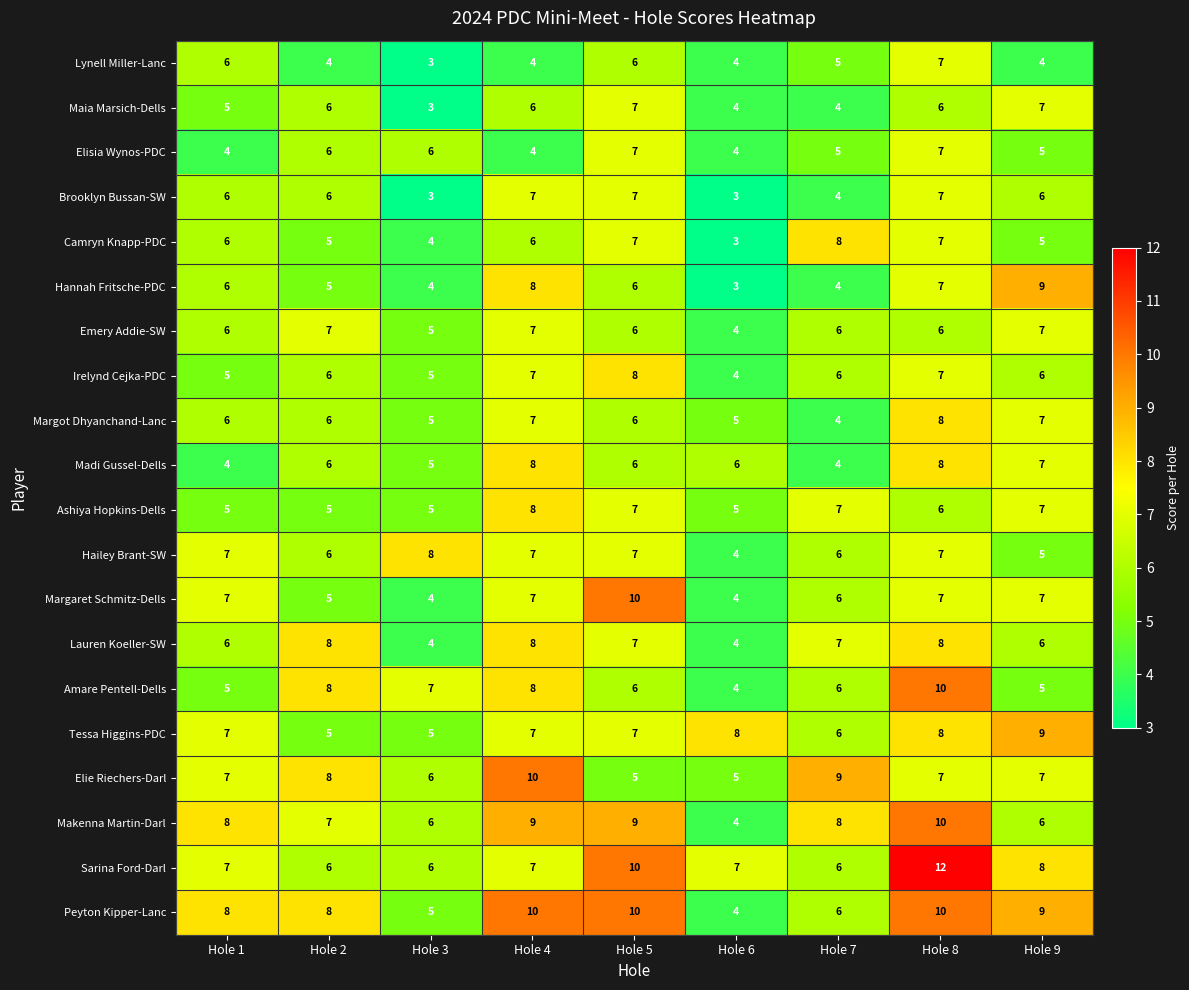

What is the sum of the Hailey Brant-SW values at Hole 6 and Hole 8?

11